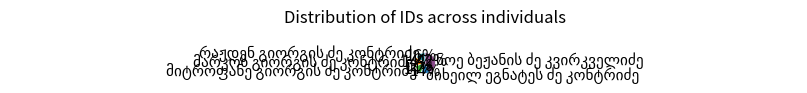

Does any single category account for the majority?

No